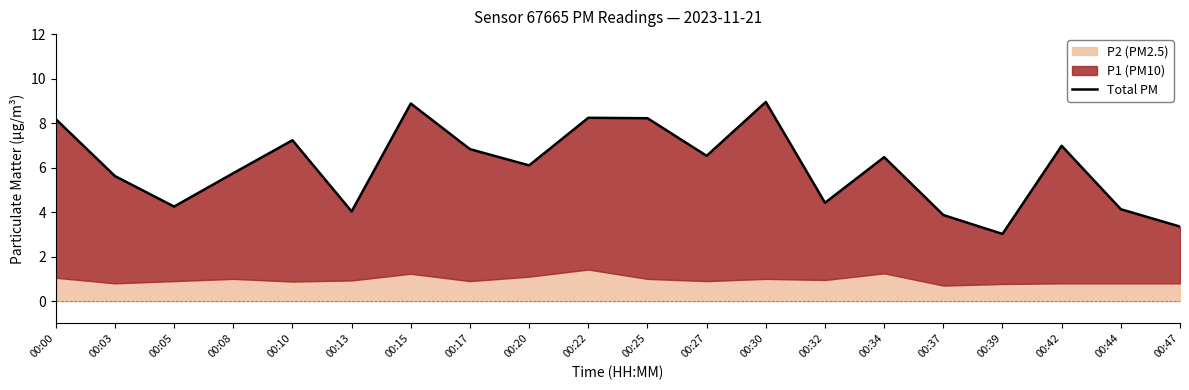

Is it true that the value at 00:30 is 8.9?

True